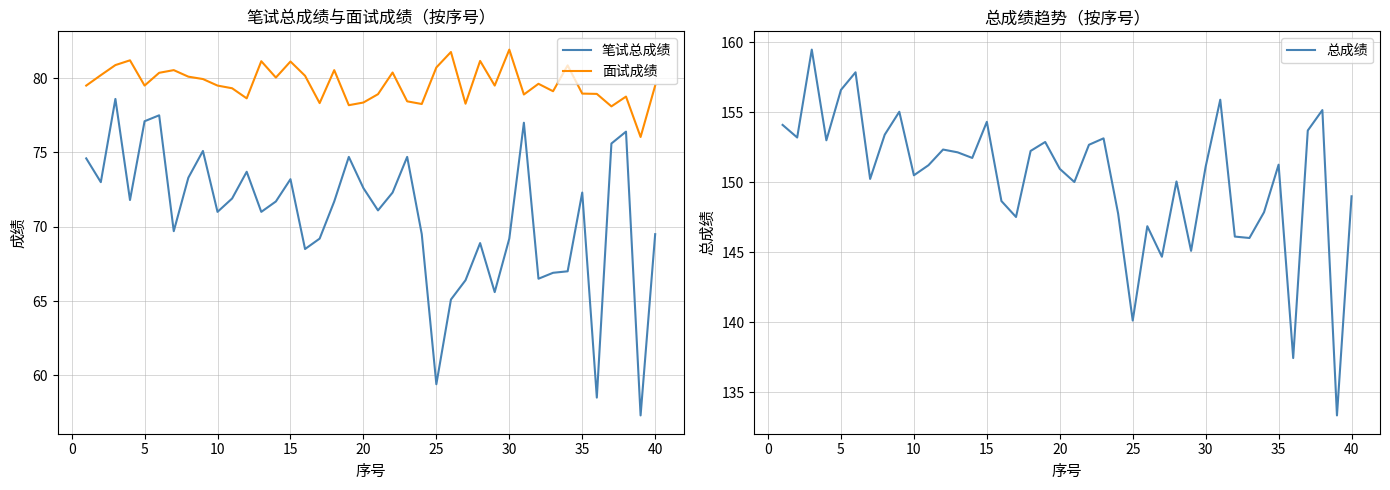

What is the highest value of the 面试成绩 series?

81.9